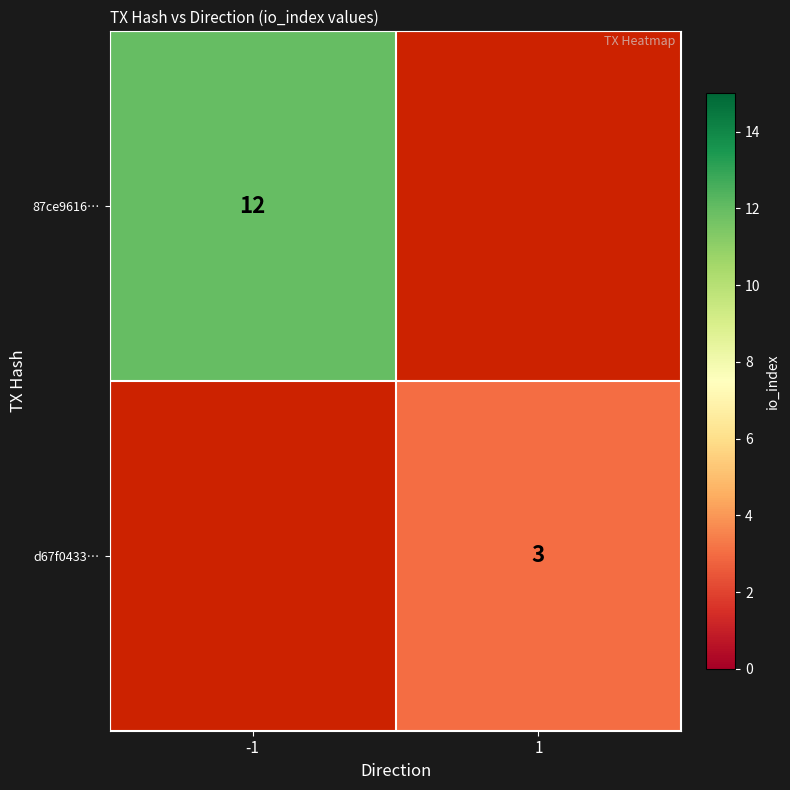

The value of 87ce9616… at -1 is 7. True or false?

False